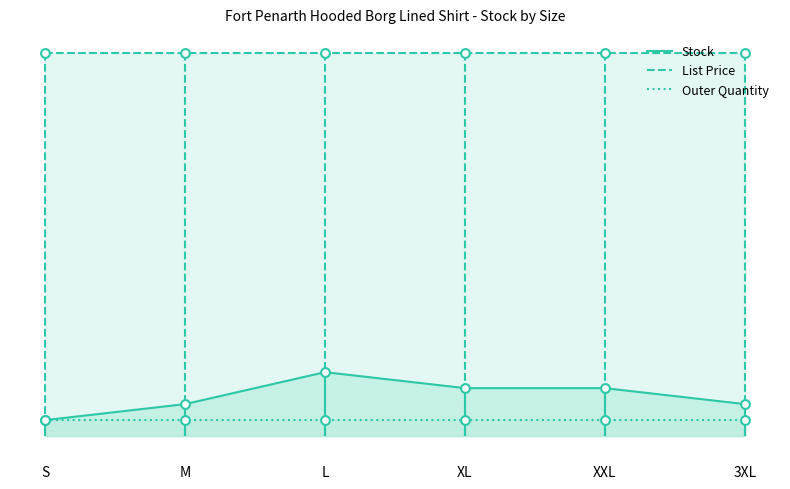

What are all the series names shown in the legend?

Stock, List Price, Outer Quantity